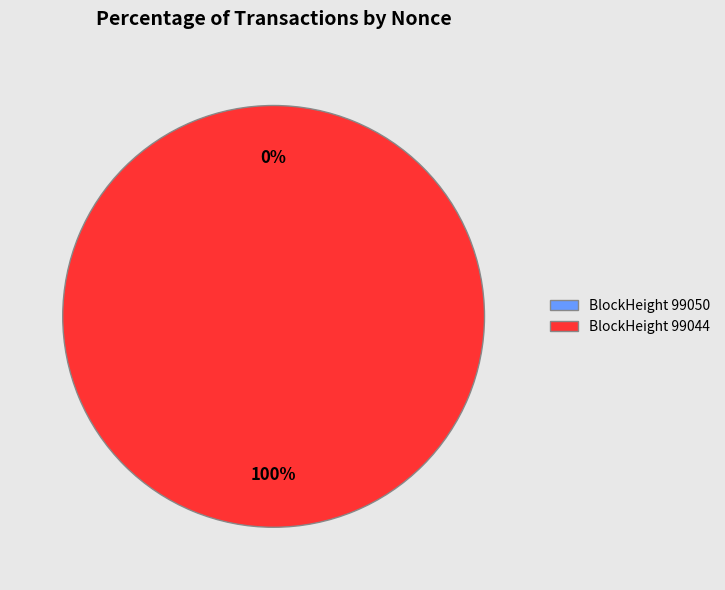

Is there any slice that represents more than half of the pie?

Yes